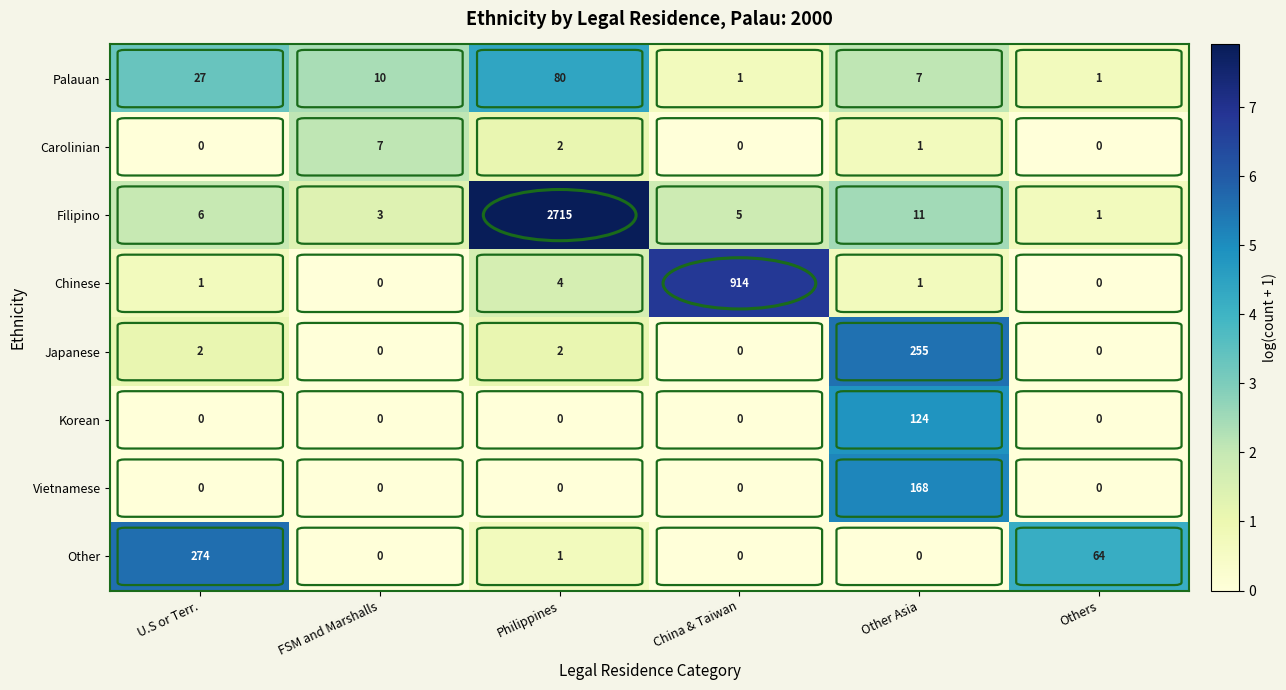

The value of Vietnamese at Philippines is 0. True or false?

True